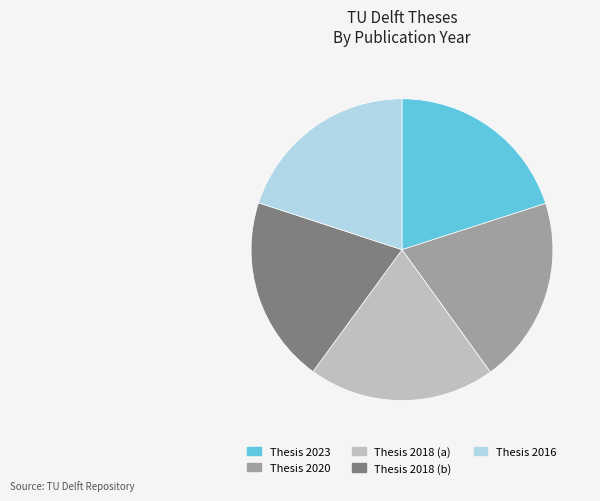

Approximately how many times larger is the value at Thesis 2018 (b) compared to Thesis 2020?

1.0